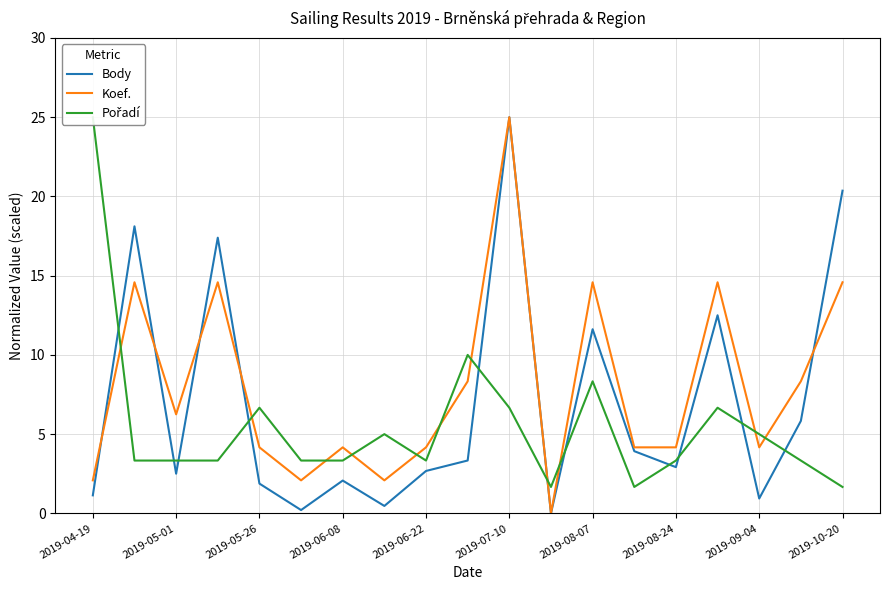

True or false: Koef. has a value of 14.6 at 2019-08-07.

True